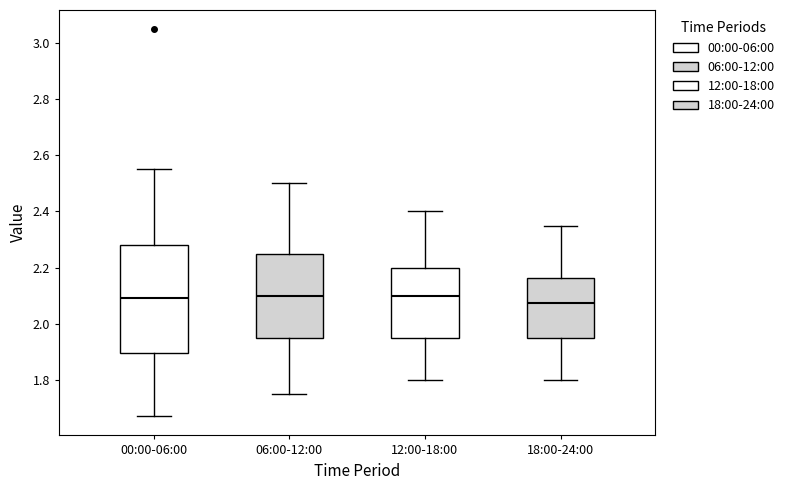

Reading left to right, transcribe this box plot: for each box, give where its median line is, the range the box spans, and where its two whiskers end, as read against the y-axis. The values are not printed on the chart, so give them approximately, as read against the axis.

00:00-06:00: median 2.10, box 1.90 to 2.28, whiskers 1.68 to 2.56
06:00-12:00: median 2.10, box 1.96 to 2.26, whiskers 1.76 to 2.50
12:00-18:00: median 2.10, box 1.96 to 2.20, whiskers 1.80 to 2.40
18:00-24:00: median 2.08, box 1.96 to 2.16, whiskers 1.80 to 2.36